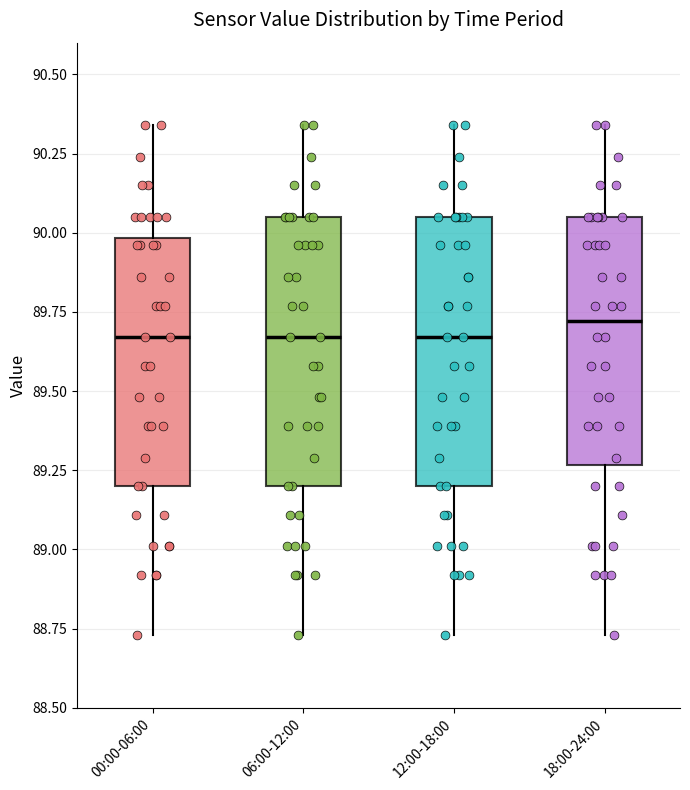

Where is the upper edge of the box for 12:00-18:00 on the y-axis? The values are not printed on the chart, so give them approximately, as read against the axis.

90.05